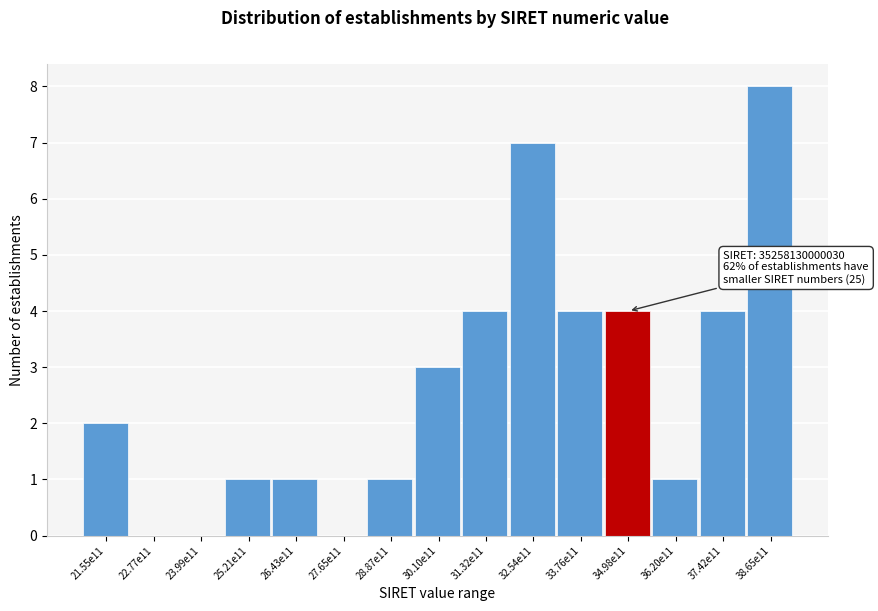

Reading left to right, list all the values displayed in this chart.

21.55e11=2	22.77e11=0	23.99e11=0	25.21e11=1	26.43e11=1	27.65e11=0	28.87e11=1	30.10e11=3	31.32e11=4	32.54e11=7	33.76e11=4	34.98e11=4	36.20e11=1	37.42e11=4	38.65e11=8